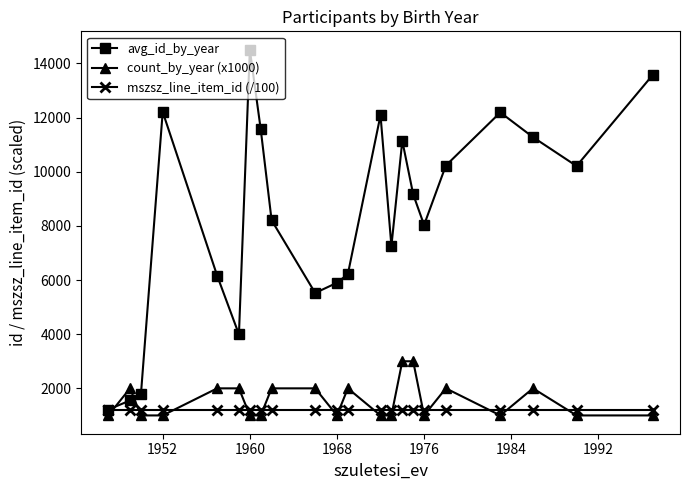

Which series has the largest range (max minus min)?

avg_id_by_year